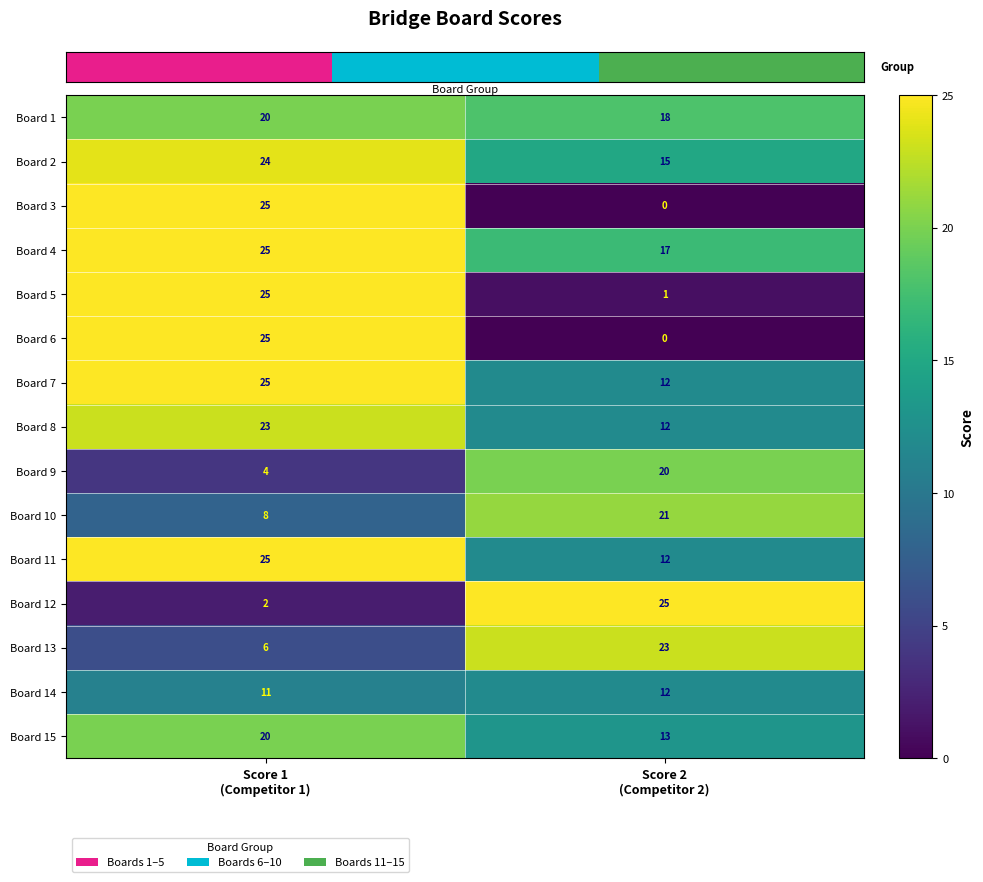

What is the difference between the maximum and minimum values in the Board 6 series?

25